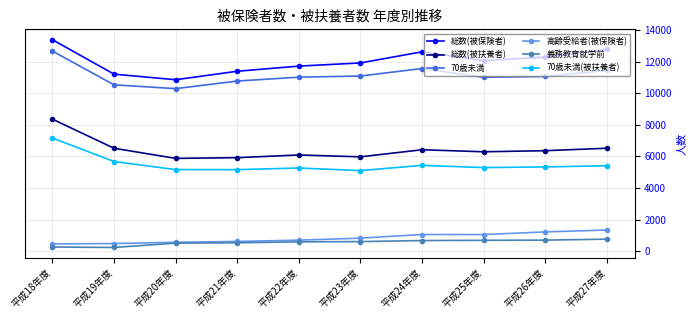

True or false: 総数(被扶養者) has a value of 2962 at 平成24年度.

False